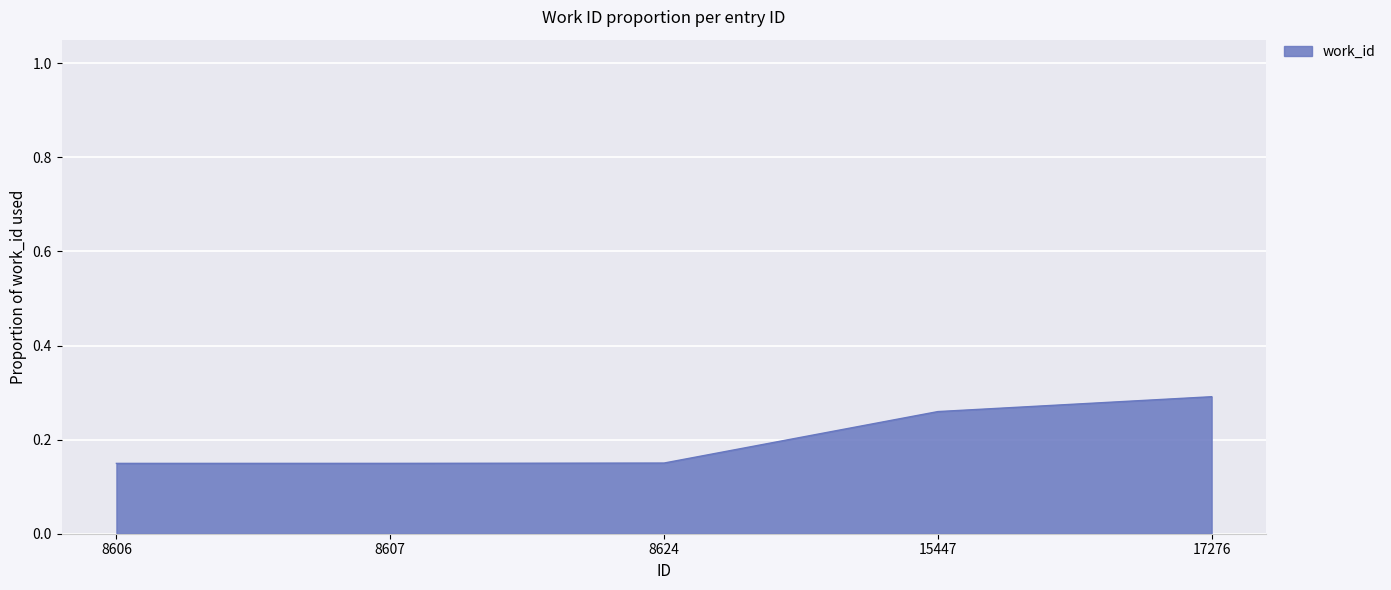

Which category has the highest value across all series?

17276